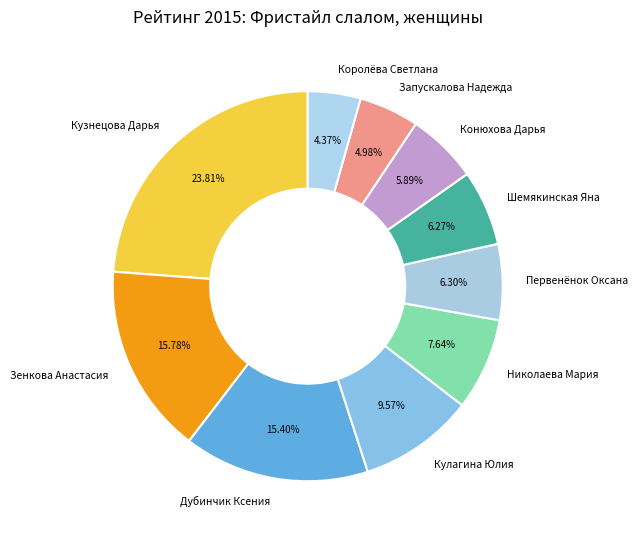

To the nearest percent, what percentage of the pie is Кулагина Юлия?

10%